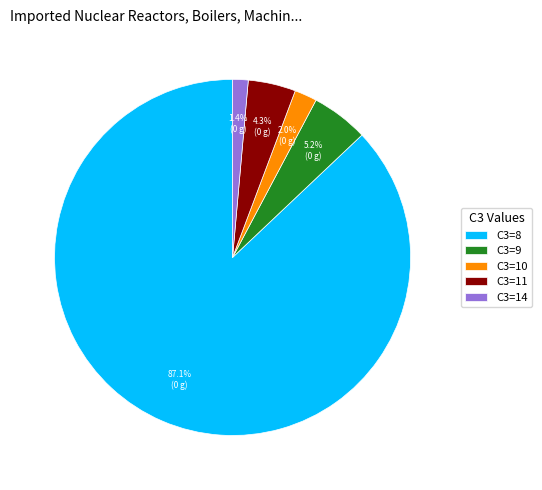

What is the total percentage of C3=9 and C3=14?

6.6%